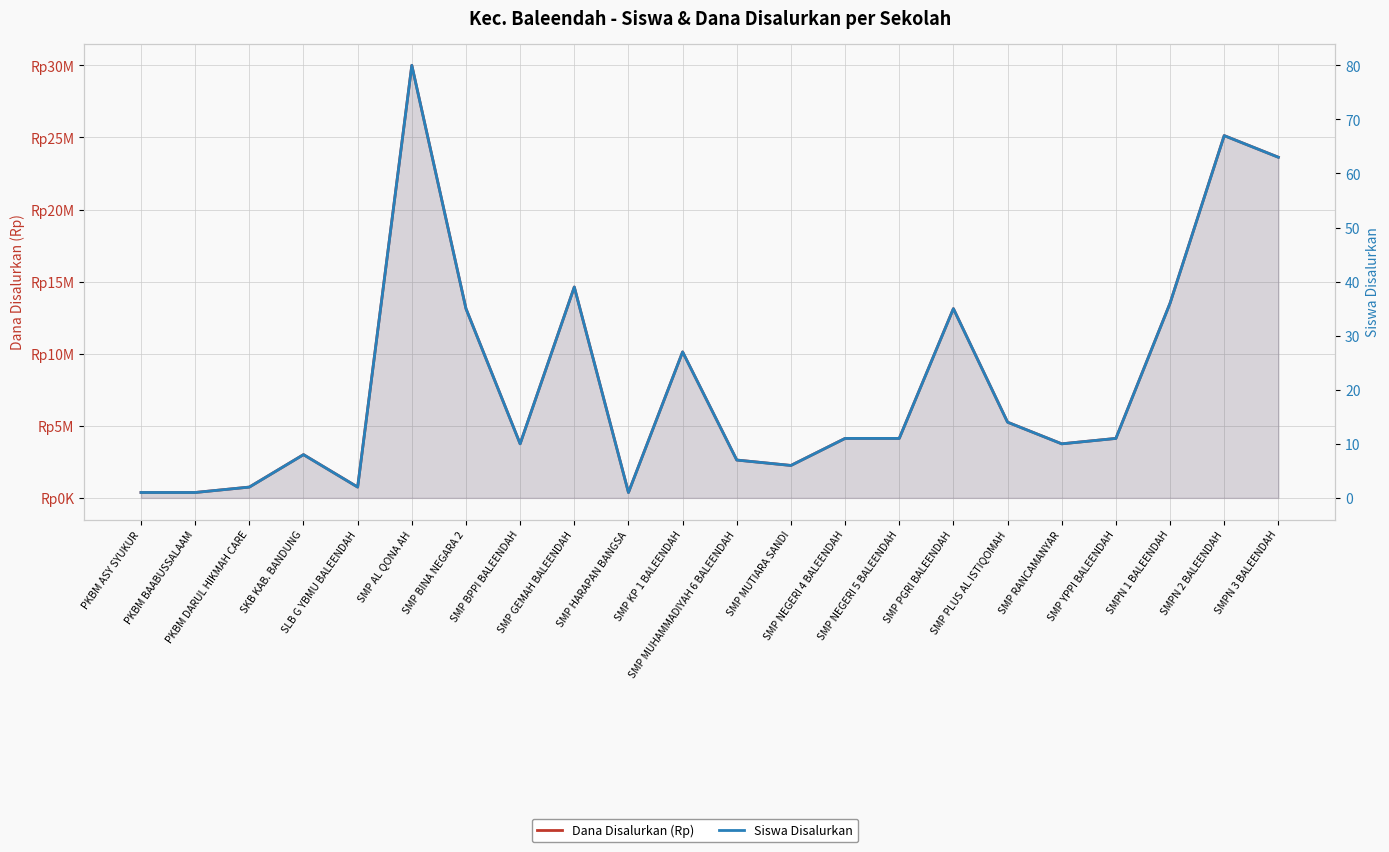

How many distinct data groups are displayed?

2